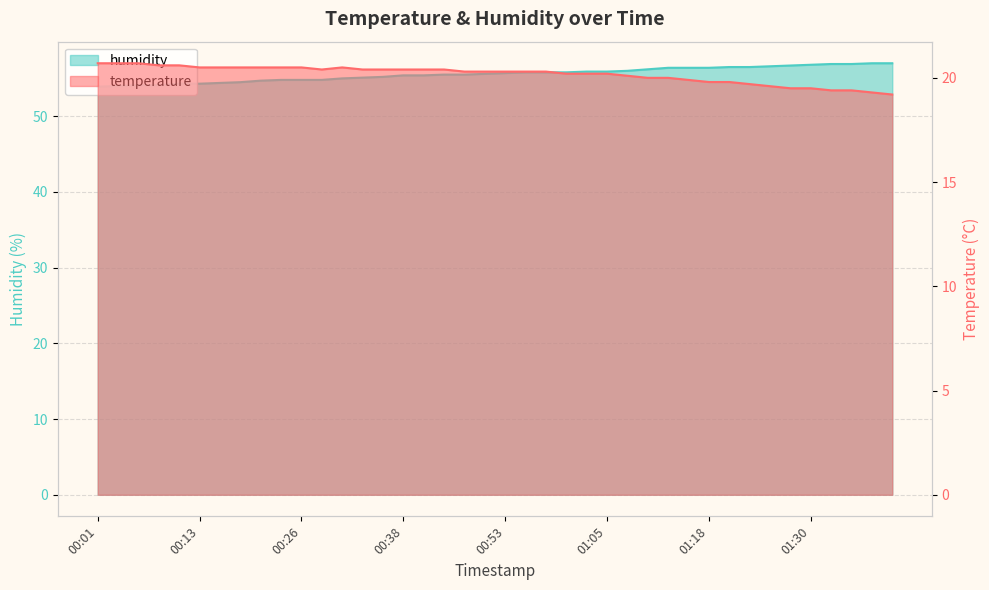

At how many categories does at least one series exceed 31?

40